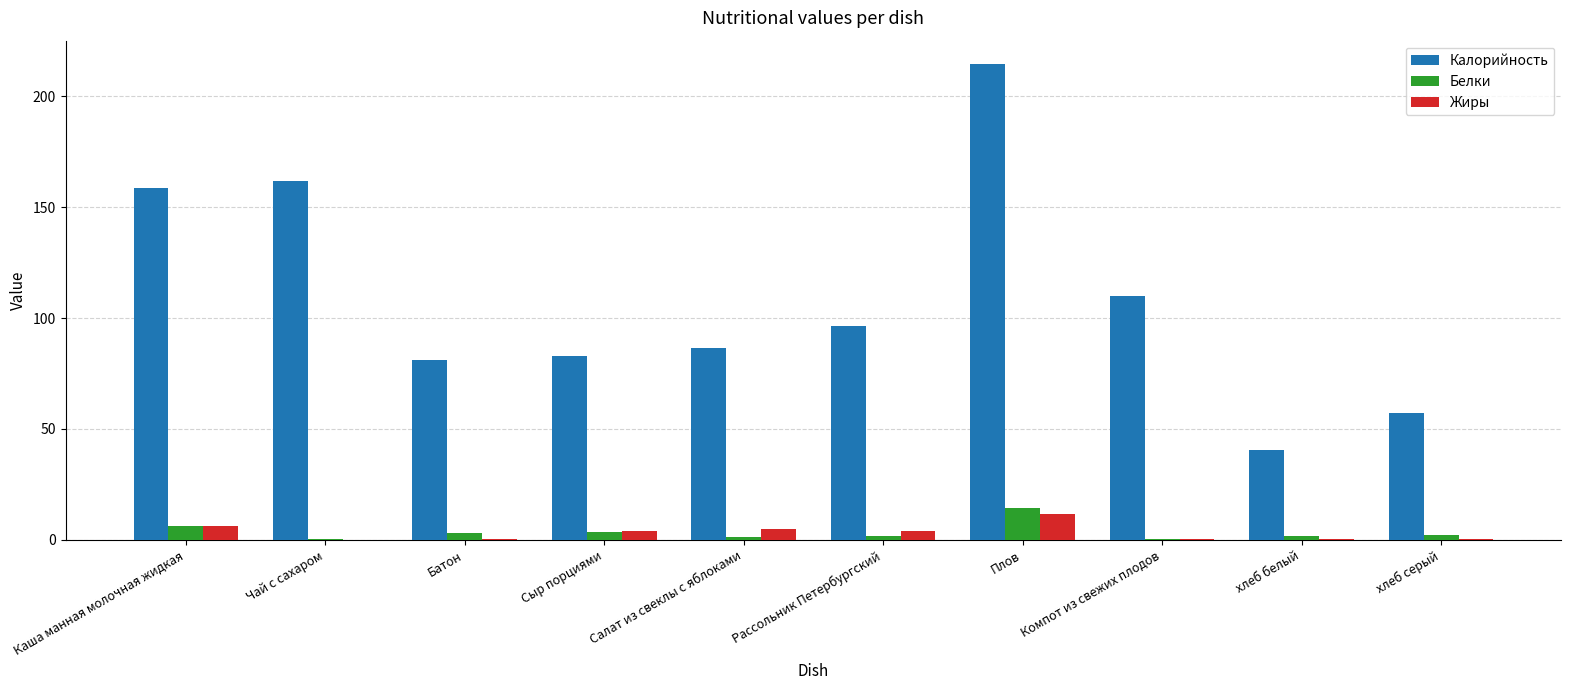

Which series has the largest total across all categories?

Калорийность